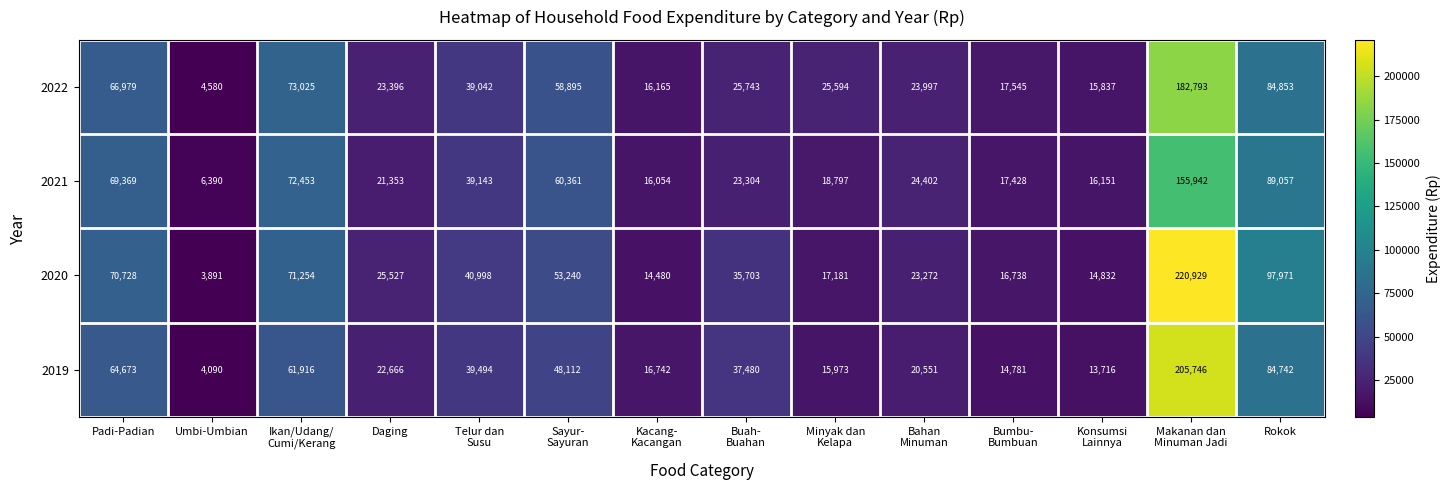

Which category has the lowest value across all series?

Umbi-Umbian